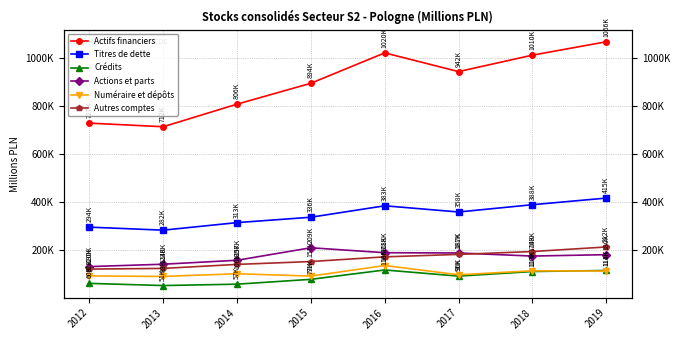

What are all the series names shown in the legend?

Actifs financiers, Titres de dette, Crédits, Actions et parts, Numéraire et dépôts, Autres comptes